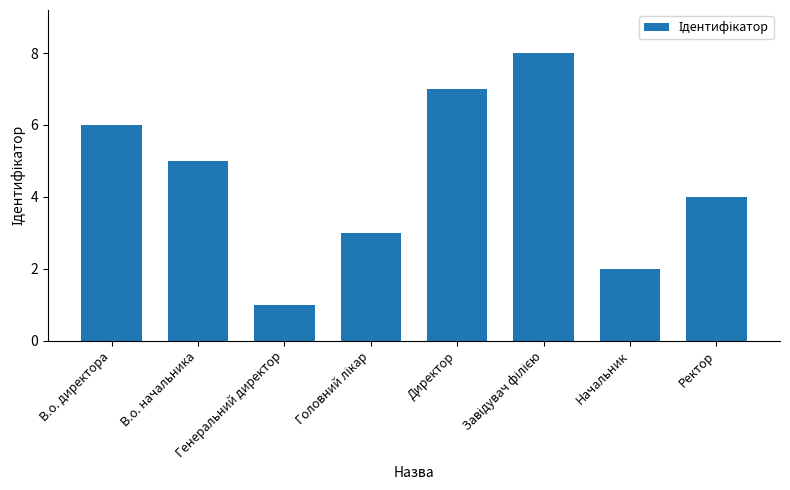

What is the label of the 3rd bar from the left?

Генеральний директор